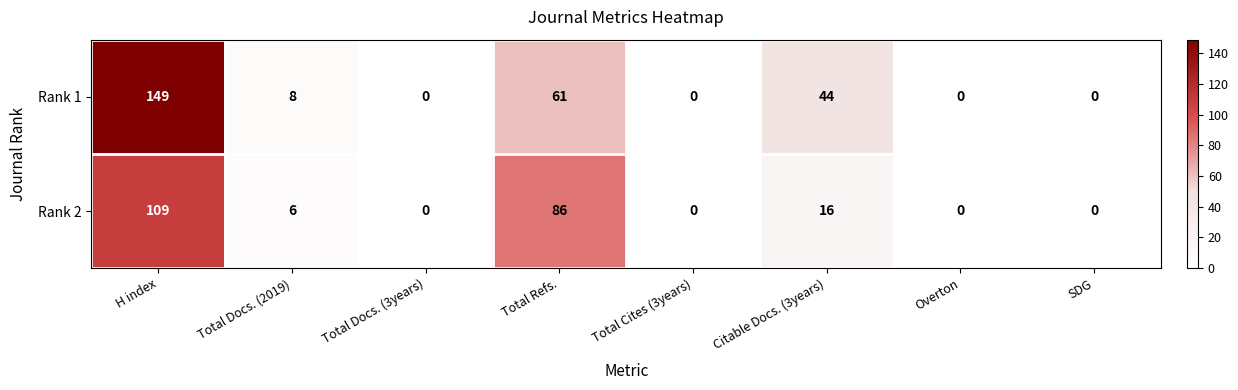

The Rank 1 series shows 9 at Citable Docs. (3years). True or false?

False